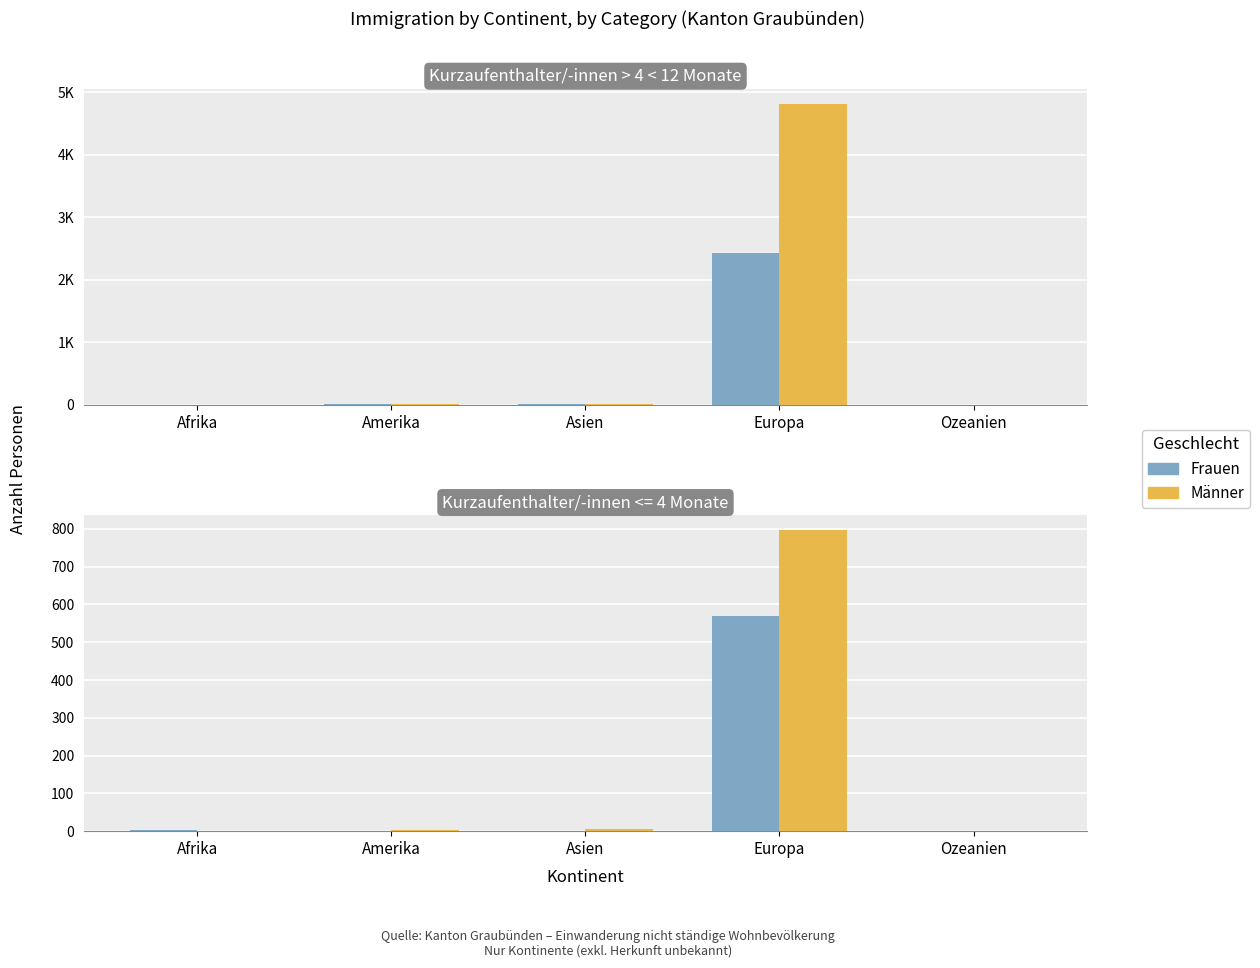

What is the value of the Männer bar at the 1st from the left?

1